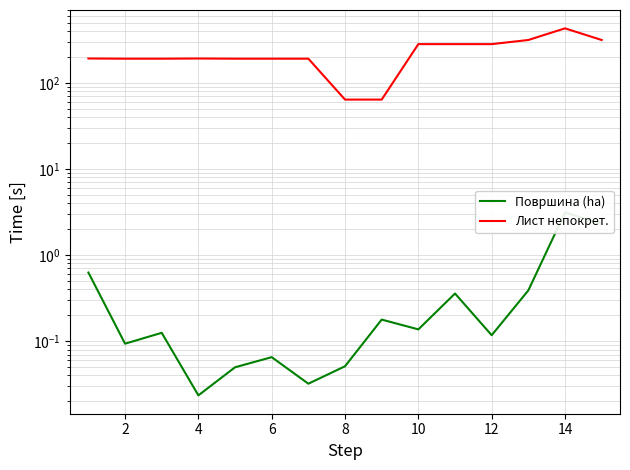

How many data points in Лист непокрет. are above 192?

6